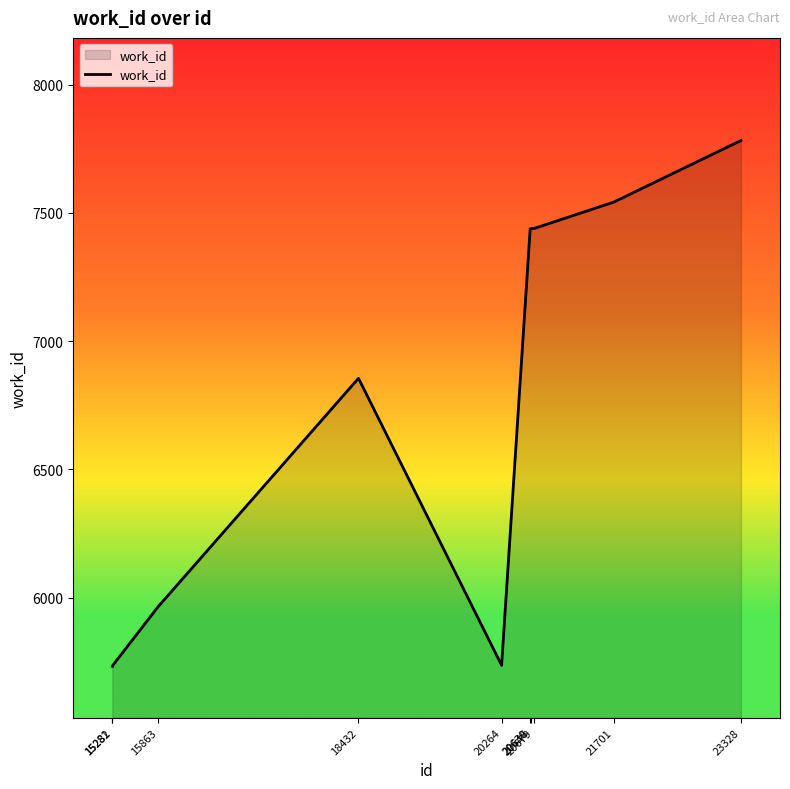

What is the difference between the maximum and minimum values?

2050